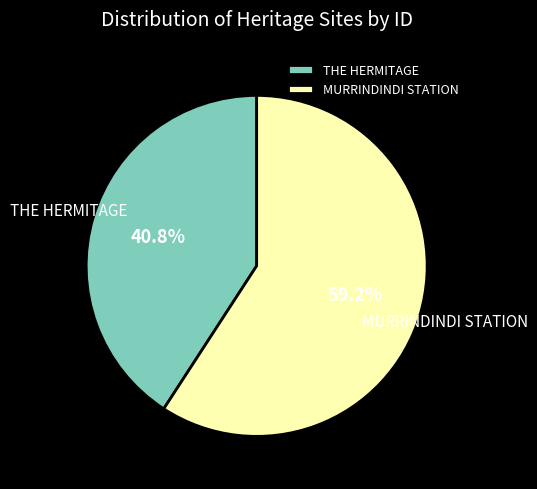

Which slice represents more than half of the pie?

MURRINDINDI STATION